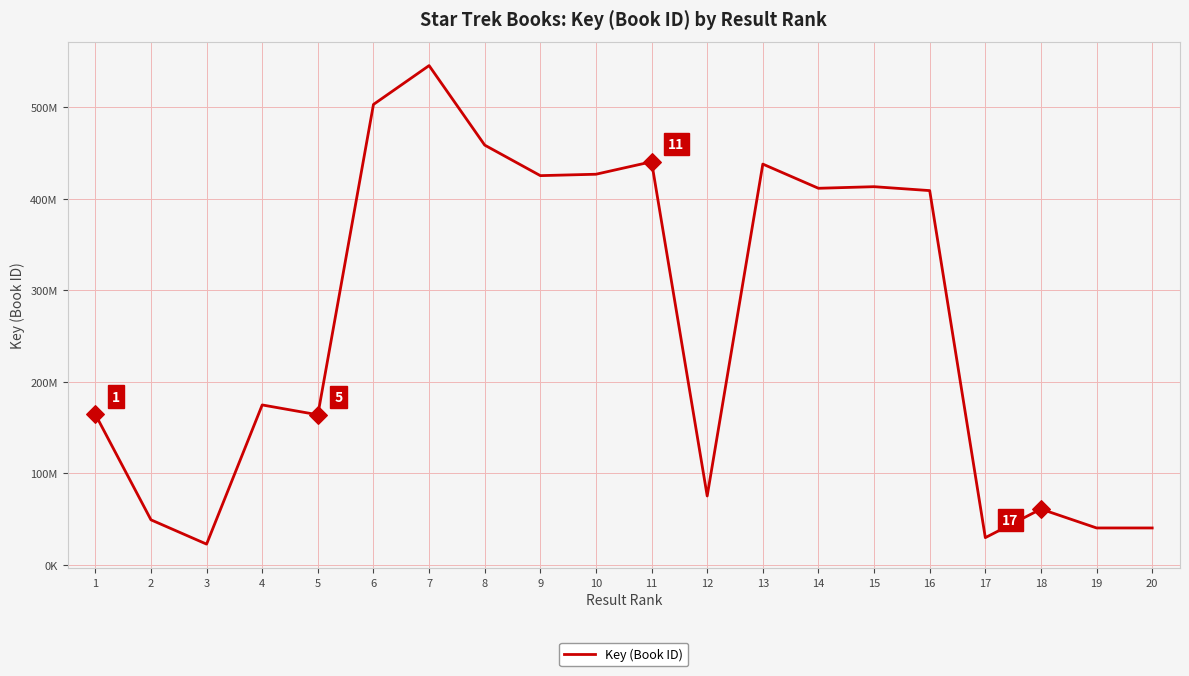

What is the change in value from 17 to 19?

+10588577